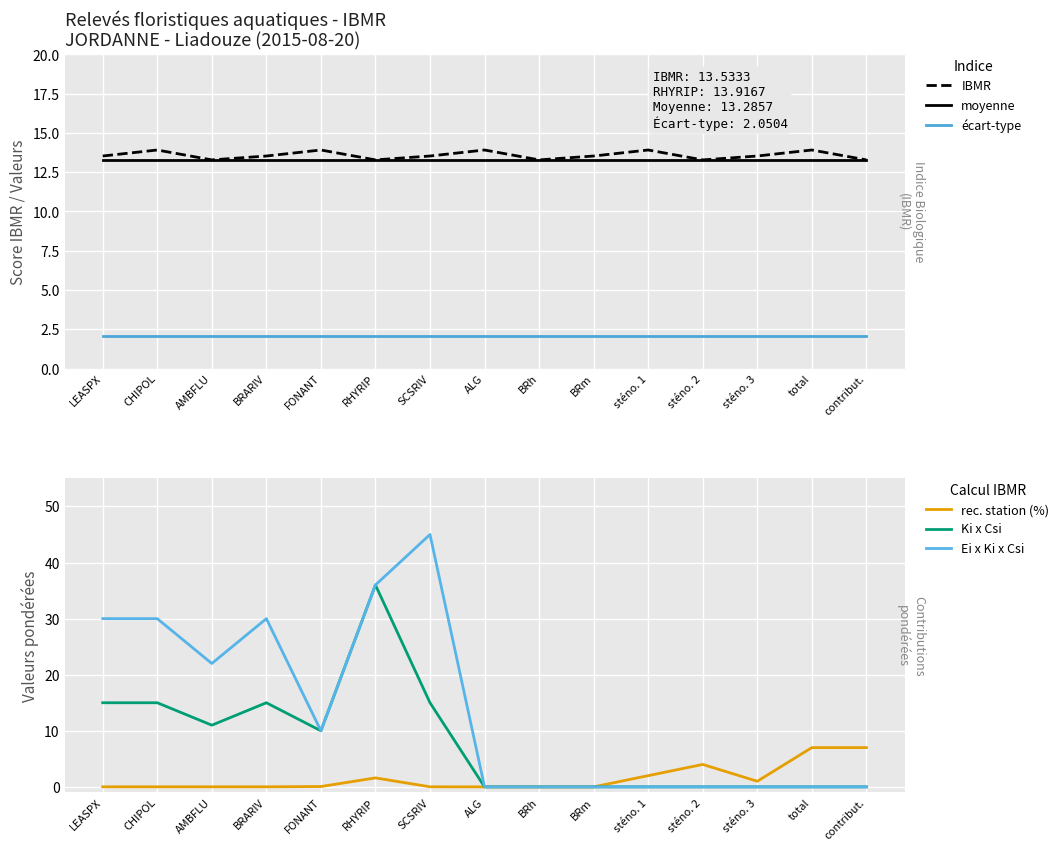

At which label is Ei x Ki x Csi closest to 22?

AMBFLU